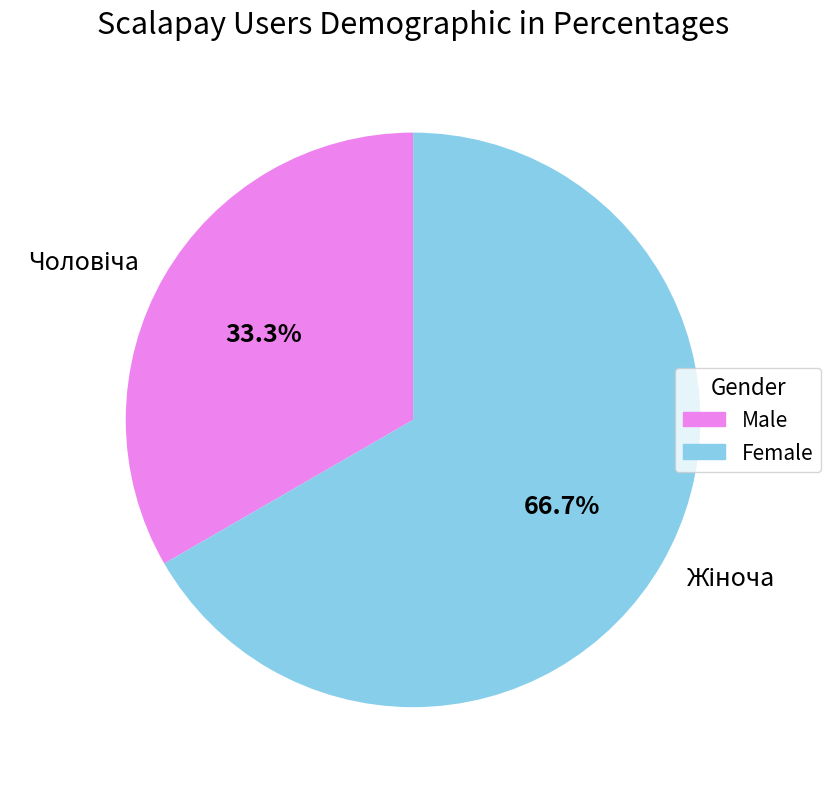

Is there a majority slice in this chart?

Yes